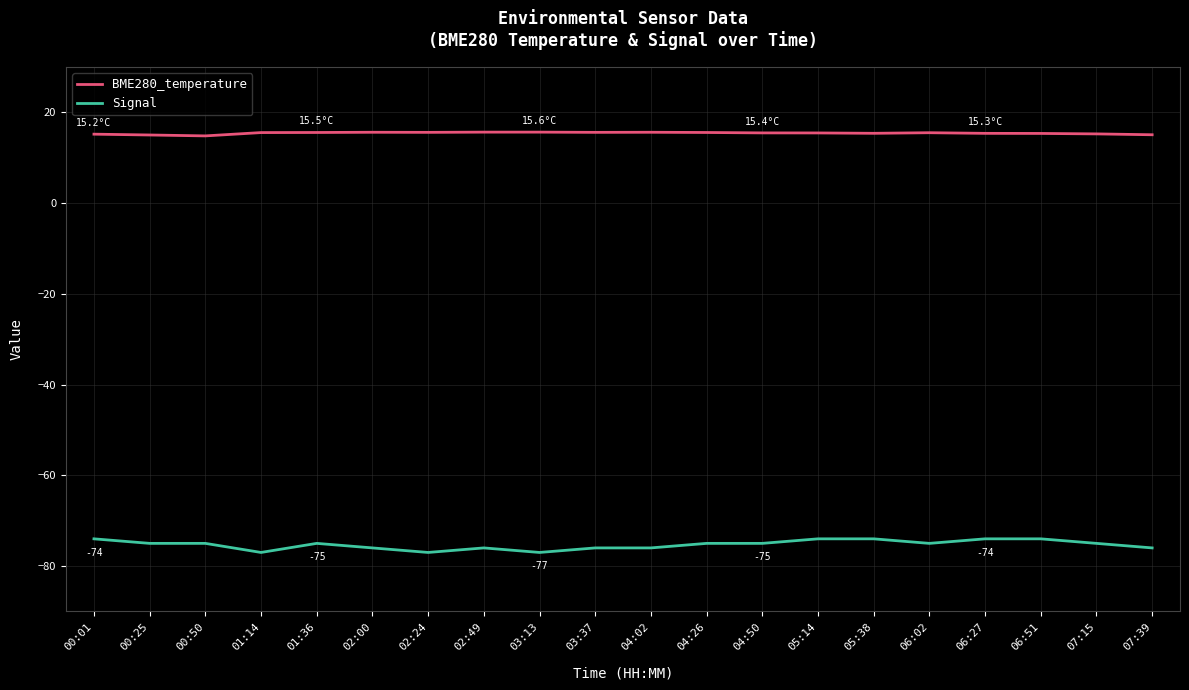

What is the difference between the highest and lowest values at 06:27?

89.3